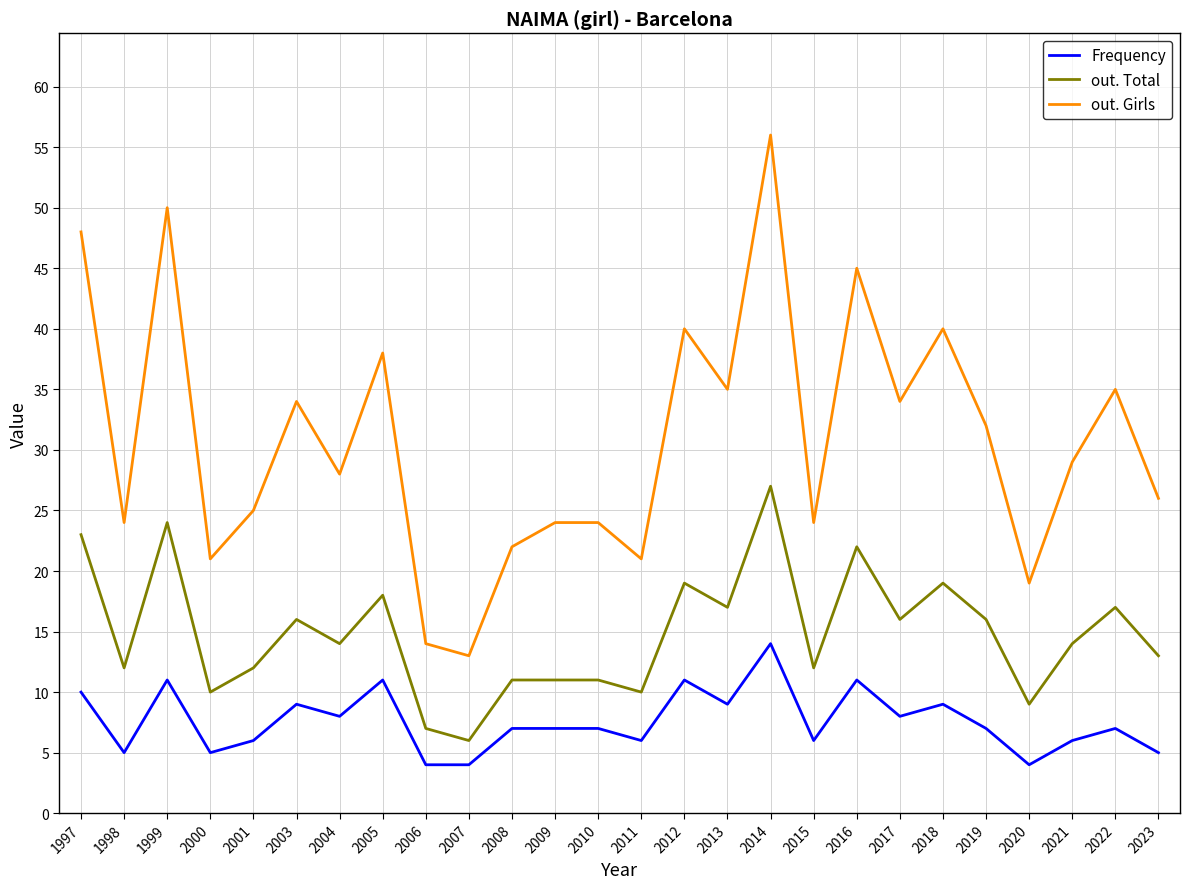

The Frequency series shows 11 at 2004. True or false?

False